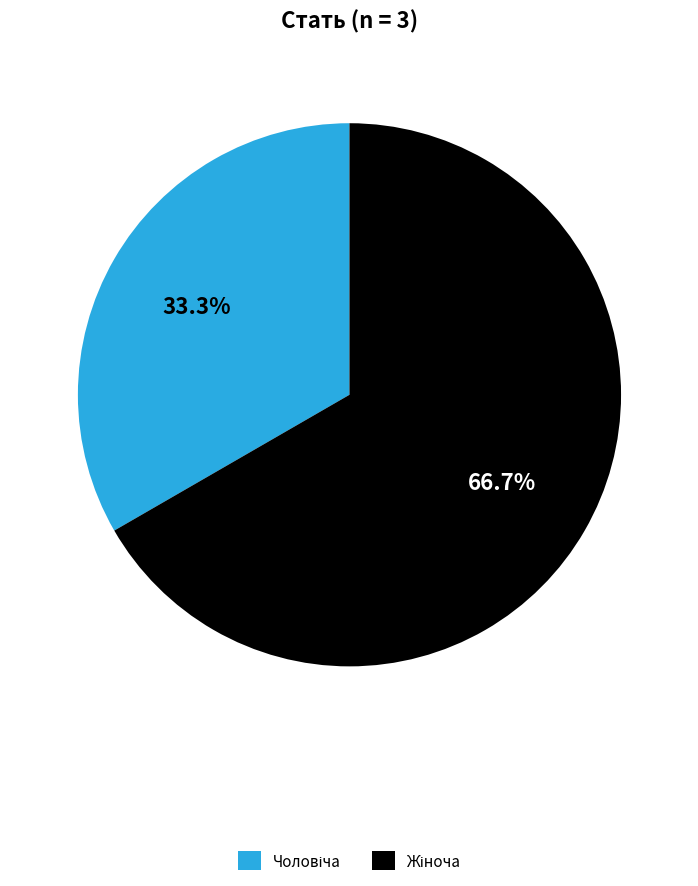

Is there a majority slice in this chart?

Yes